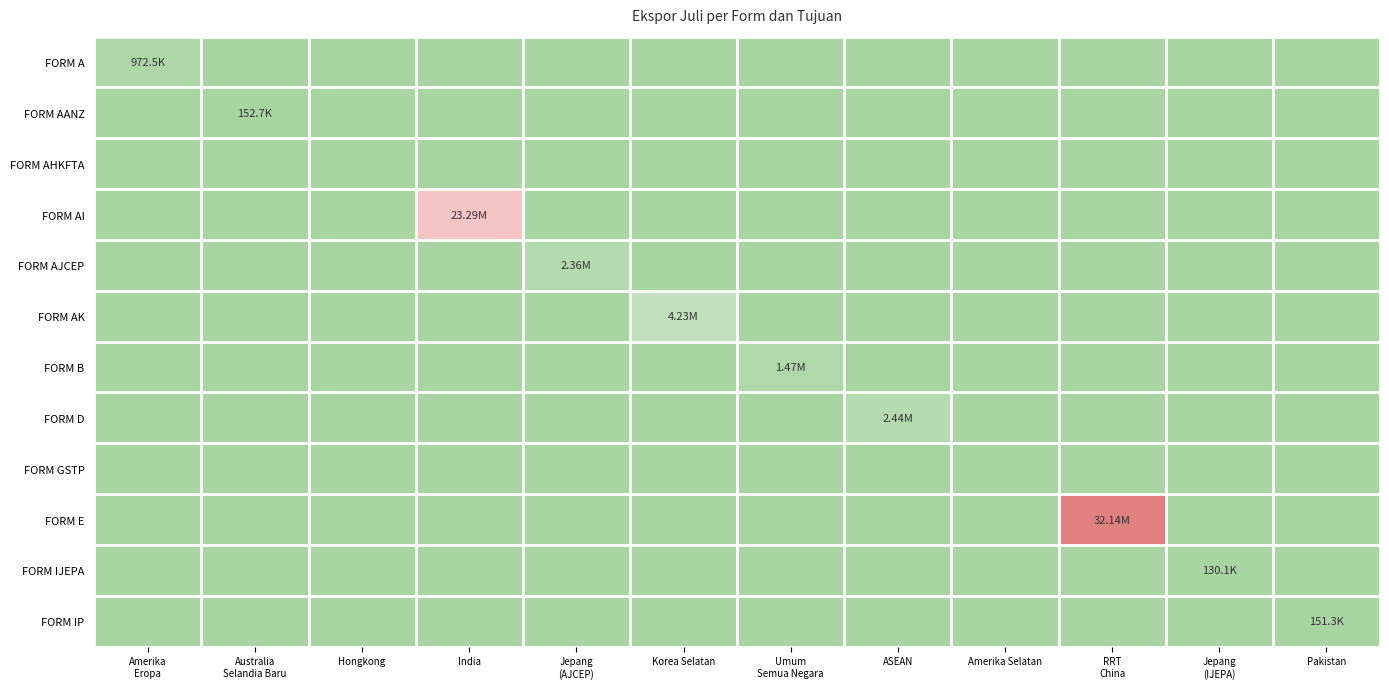

What is the greatest value displayed?

1.0